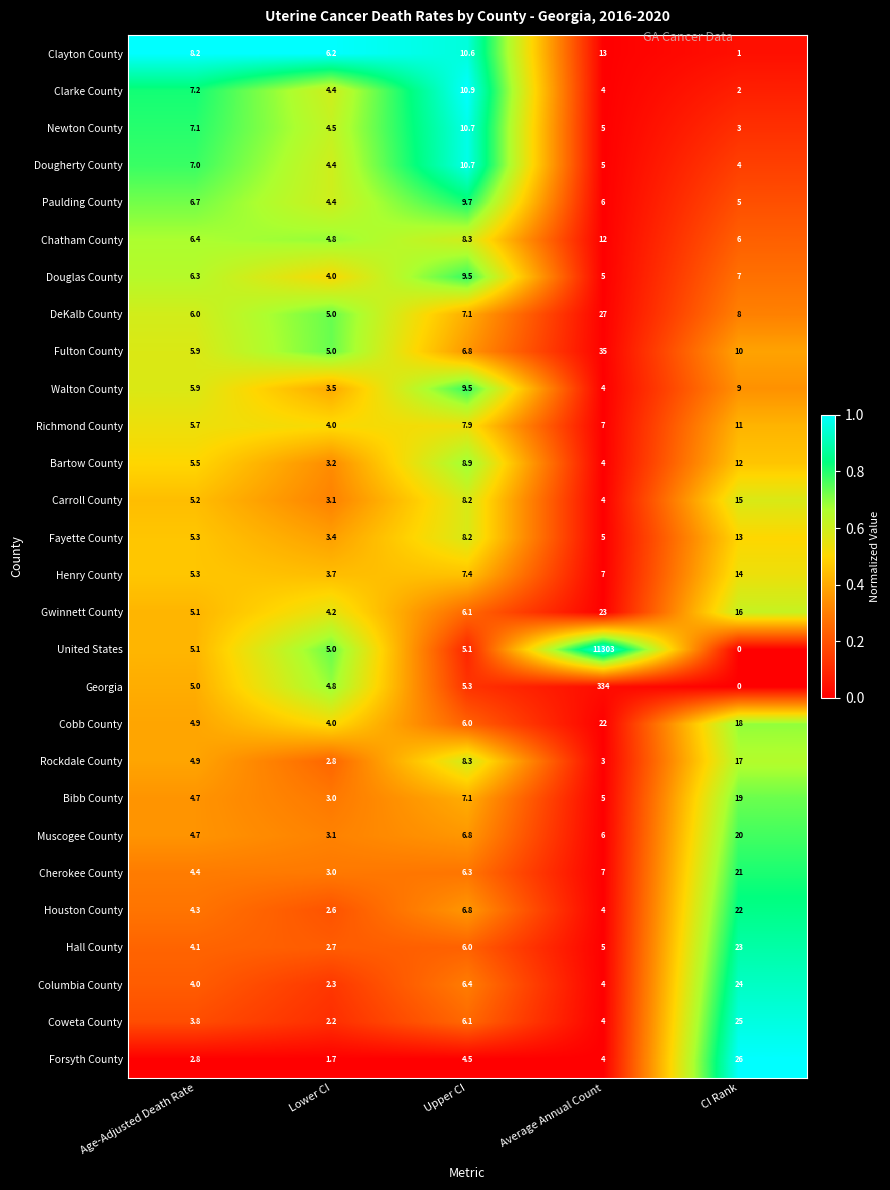

At which category is the sum across all series the highest?

Average Annual Count